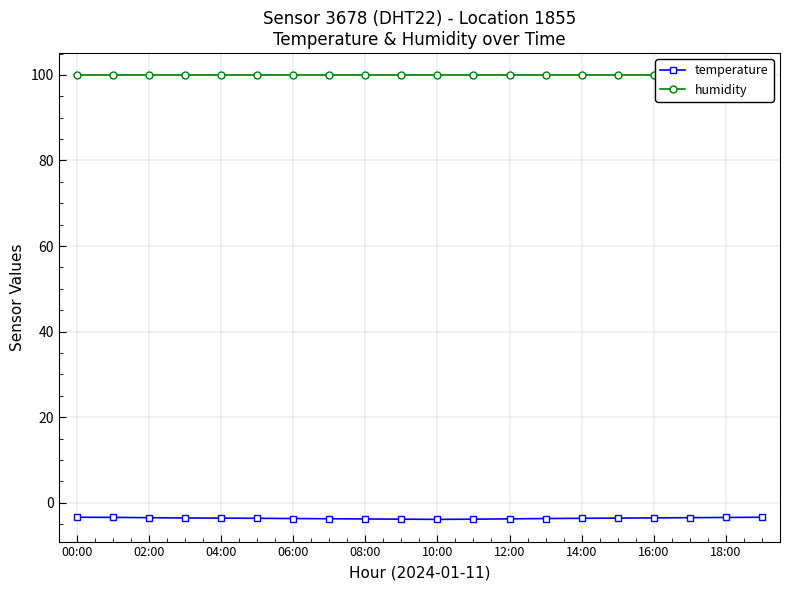

Which series has the largest total across all categories?

humidity